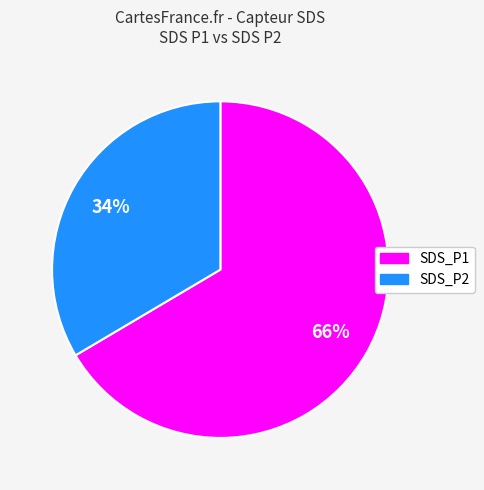

Is the sum of SDS_P2 and SDS_P1 greater than half?

Yes